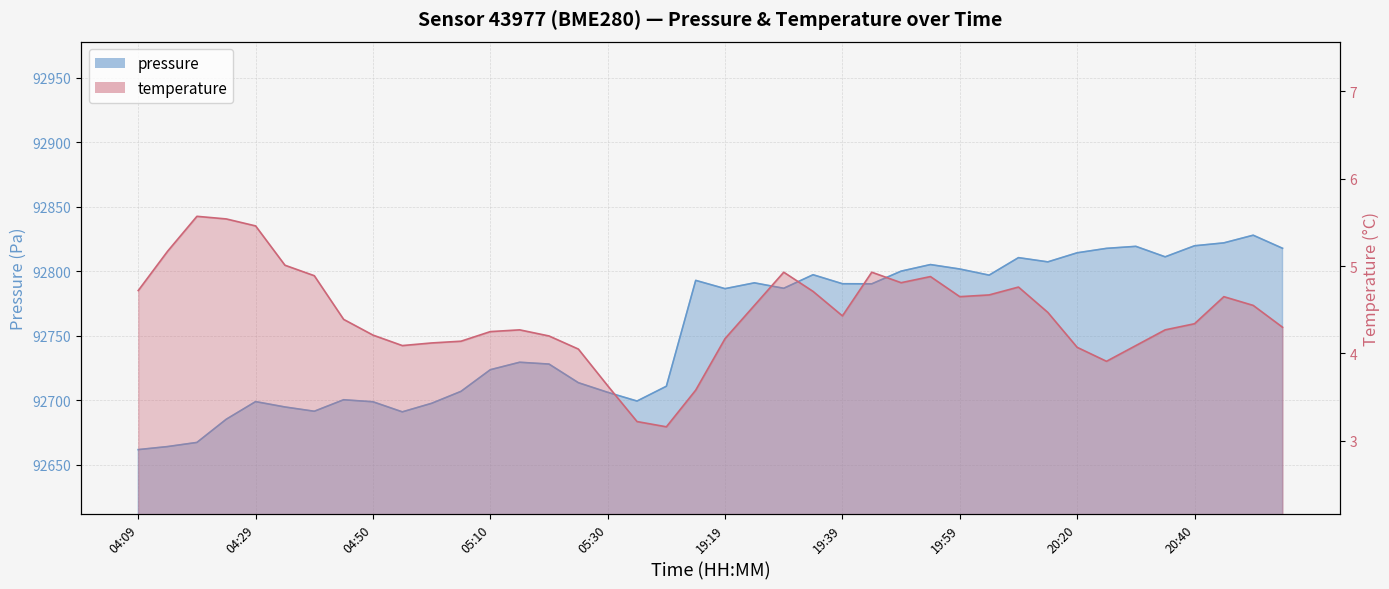

How many values in the pressure series exceed 92786?

21